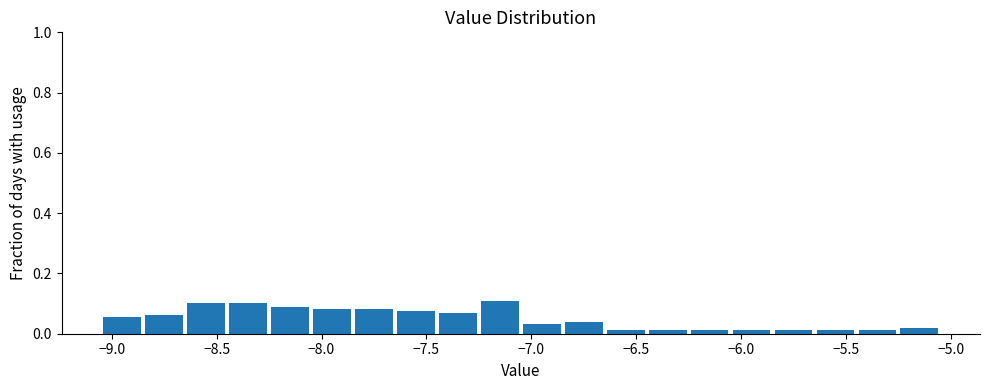

Reading left to right, list every bar in this chart as the range it spans on the x-axis followed by its height. The values are not printed on the chart, so give them approximately, as read against the axis.

-9.05 to -8.85: 0.06
-8.85 to -8.65: 0.06
-8.65 to -8.45: 0.10
-8.45 to -8.25: 0.10
-8.25 to -8.05: 0.08
-8.05 to -7.85: 0.08
-7.85 to -7.65: 0.08
-7.65 to -7.45: 0.08
-7.45 to -7.25: 0.06
-7.25 to -7.05: 0.10
-7.05 to -6.85: 0.04
-6.85 to -6.65: 0.04
-6.65 to -6.45: under 0.02
-6.45 to -6.25: under 0.02
-6.25 to -6.05: under 0.02
-6.05 to -5.85: under 0.02
-5.85 to -5.65: under 0.02
-5.65 to -5.45: under 0.02
-5.45 to -5.25: under 0.02
-5.25 to -5.05: under 0.02